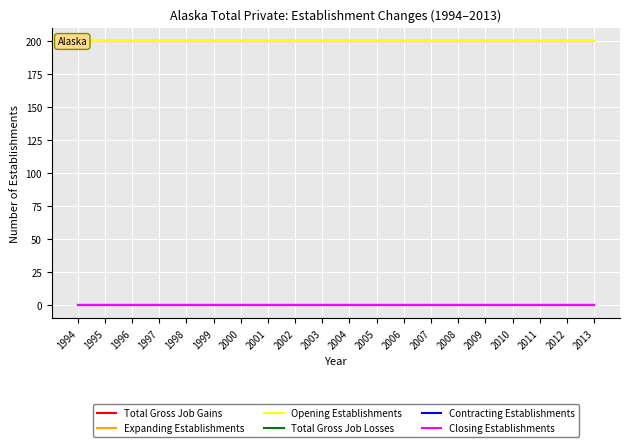

Which series has the largest total across all categories?

Total Gross Job Gains